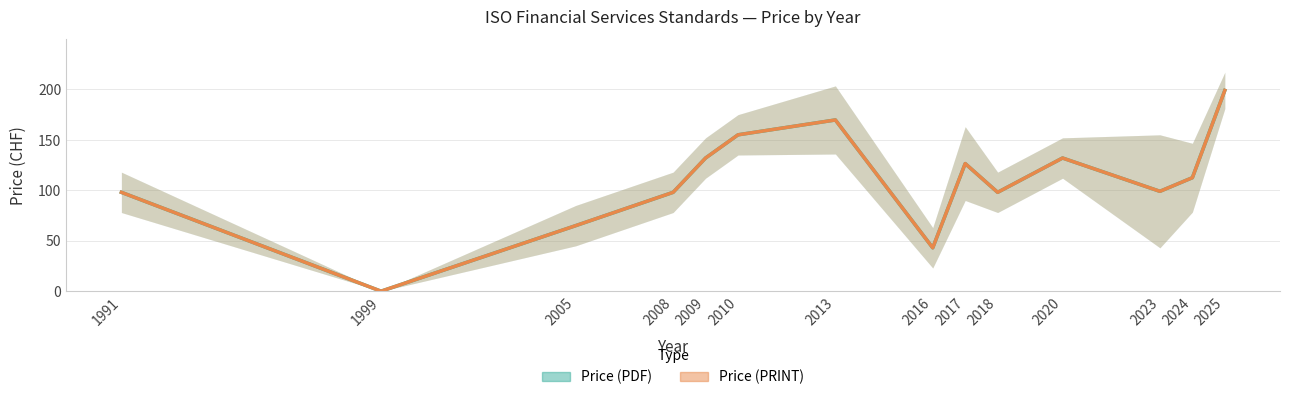

How many interior local valleys does the Price (PDF) series have?

4